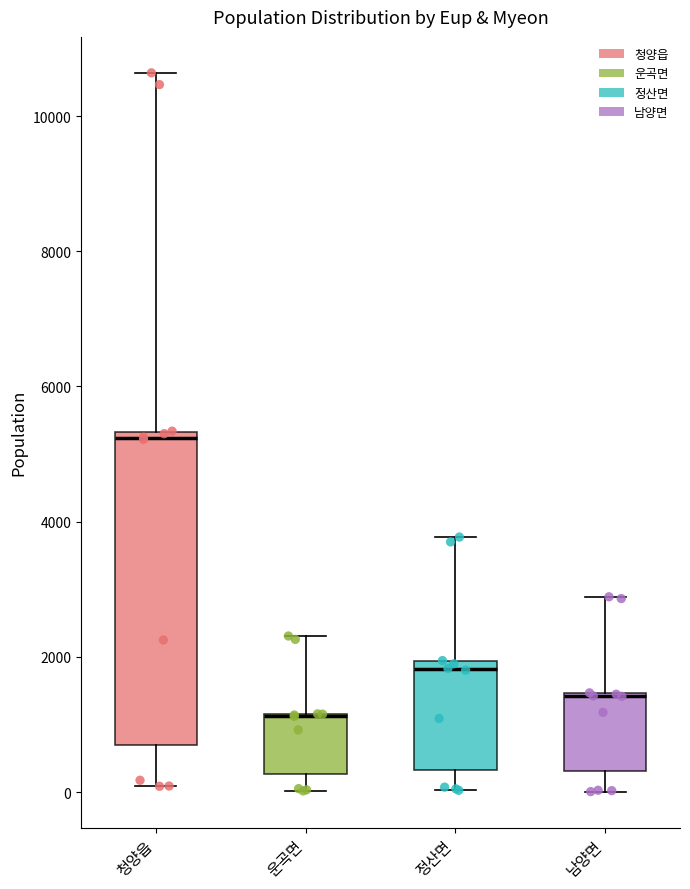

Where is the upper edge of the box for 청양읍 on the y-axis? The values are not printed on the chart, so give them approximately, as read against the axis.

5400